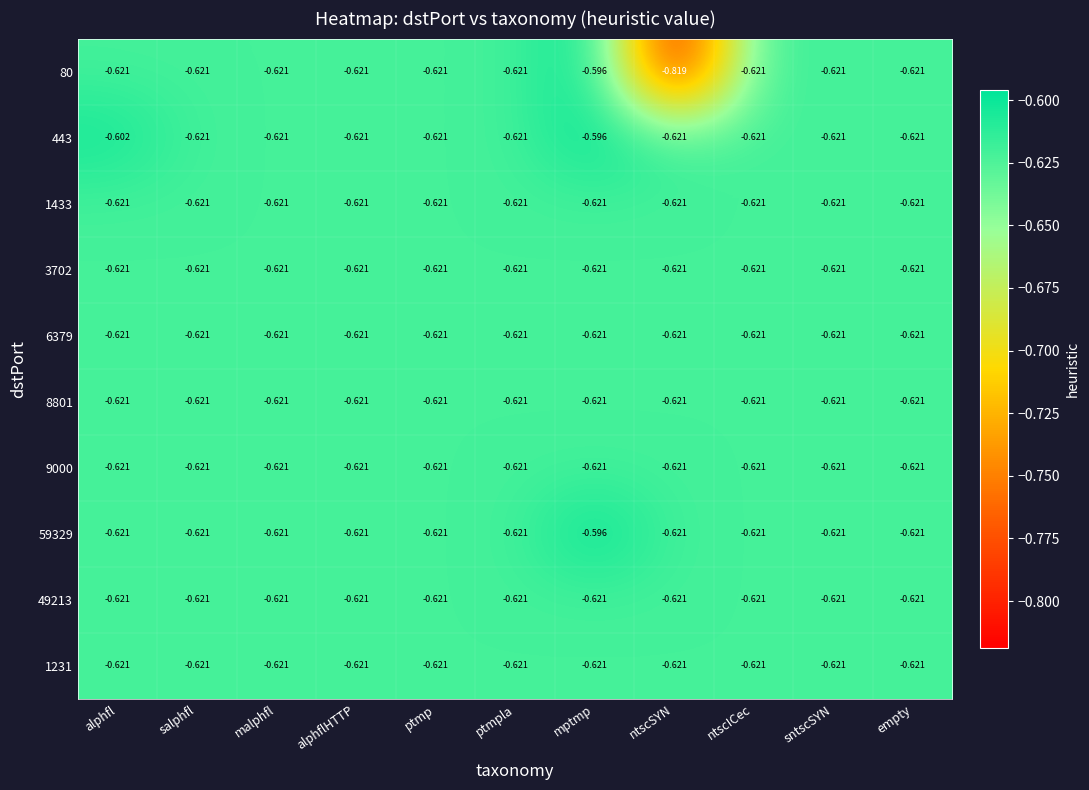

At which category is the sum across all series the highest?

mptmp